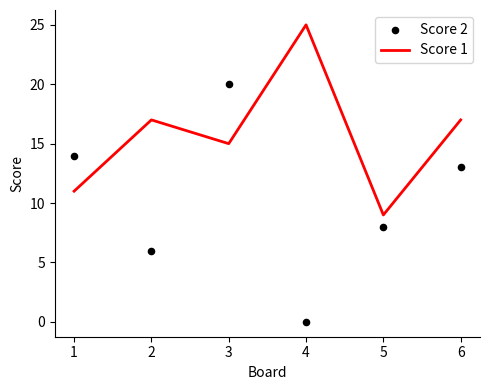

At how many categories does at least one series exceed 4?

6